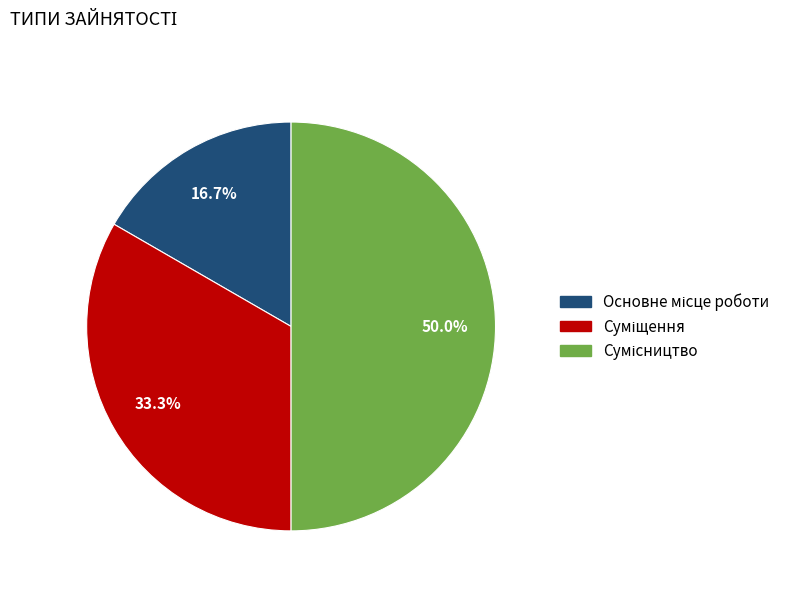

To the nearest percent, what portion does Суміщення represent?

33%